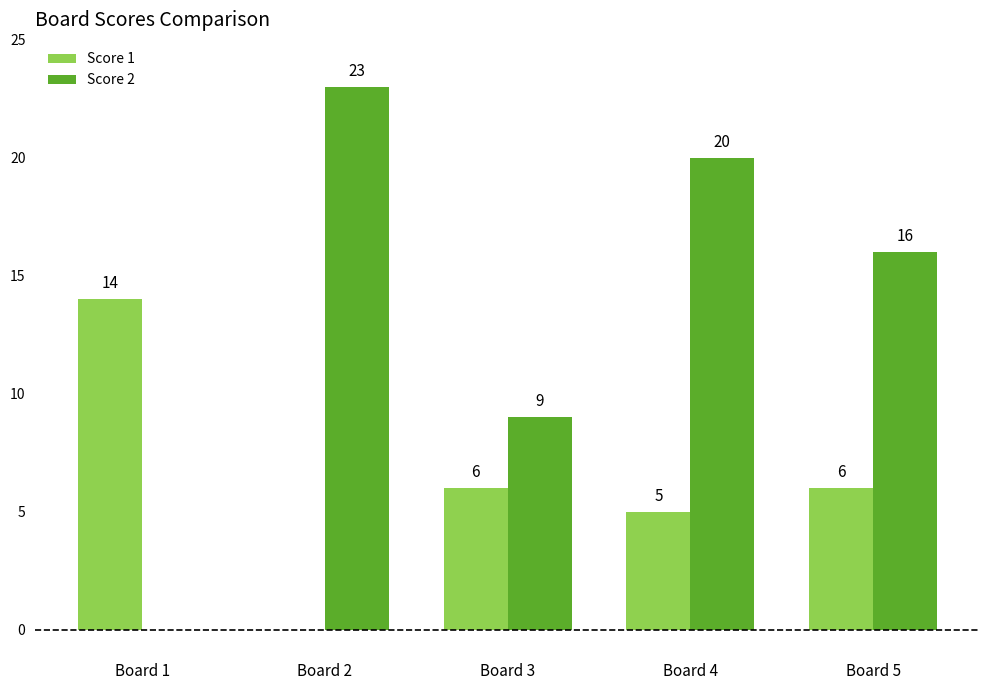

Which series changed the most between Board 3 and Board 4?

Score 2